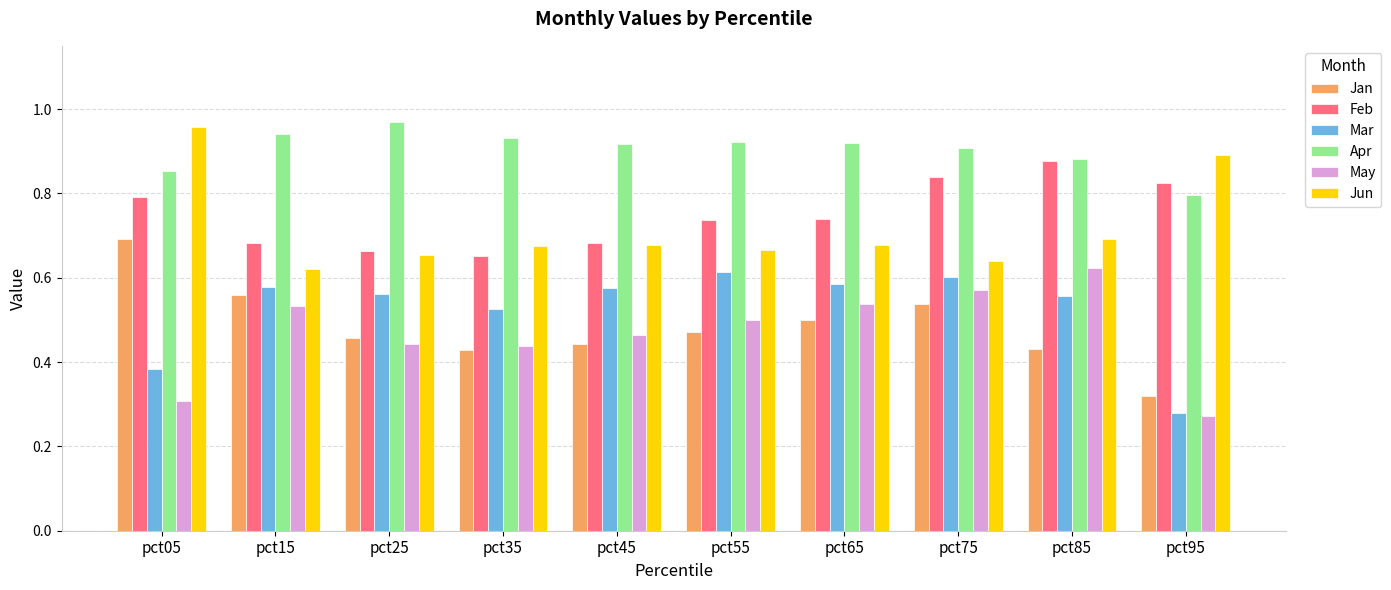

Between pct45 and pct75, which series saw the biggest shift?

Feb